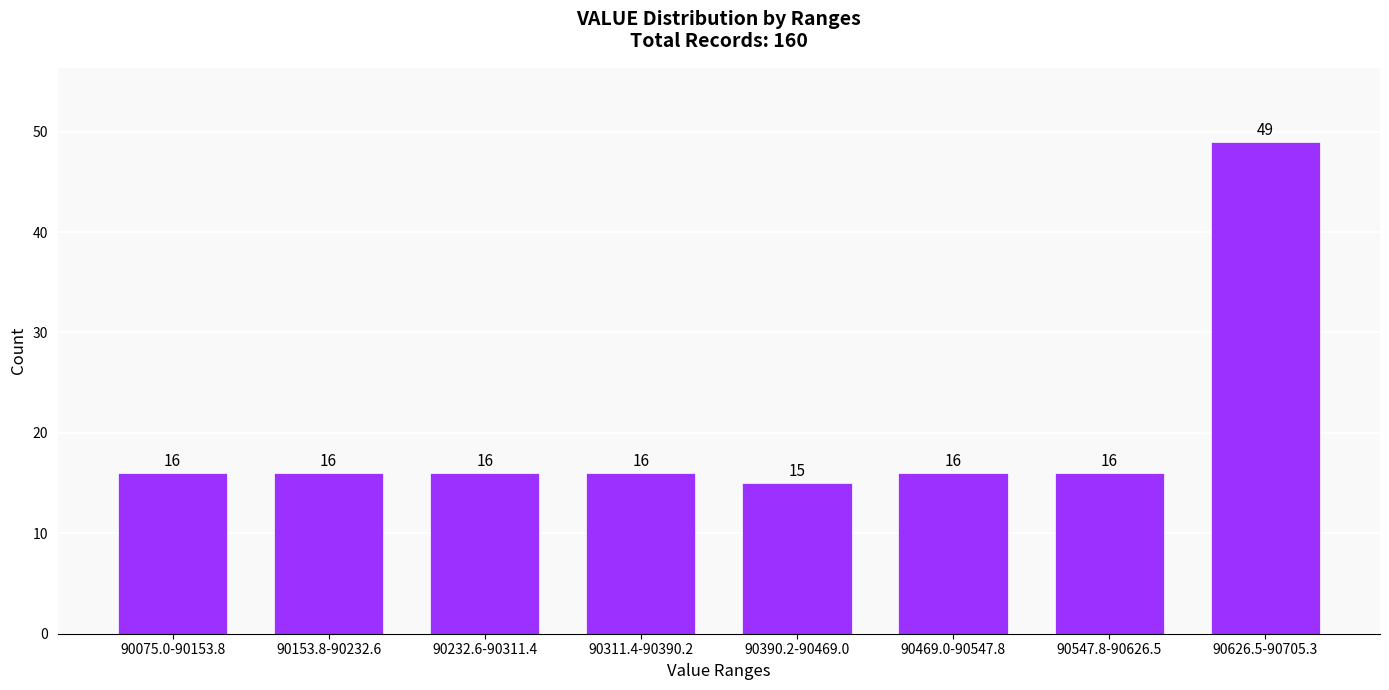

Reading left to right, transcribe all the data shown in this chart.

16	16	16	16	15	16	16	49